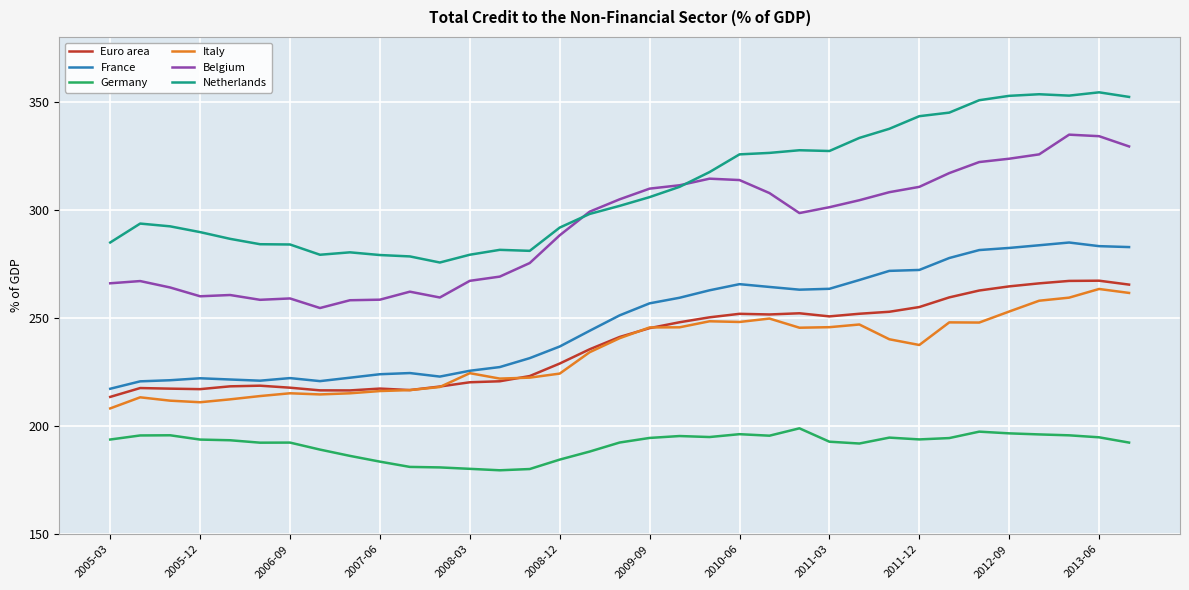

What is the average value of the Belgium series?

291.4